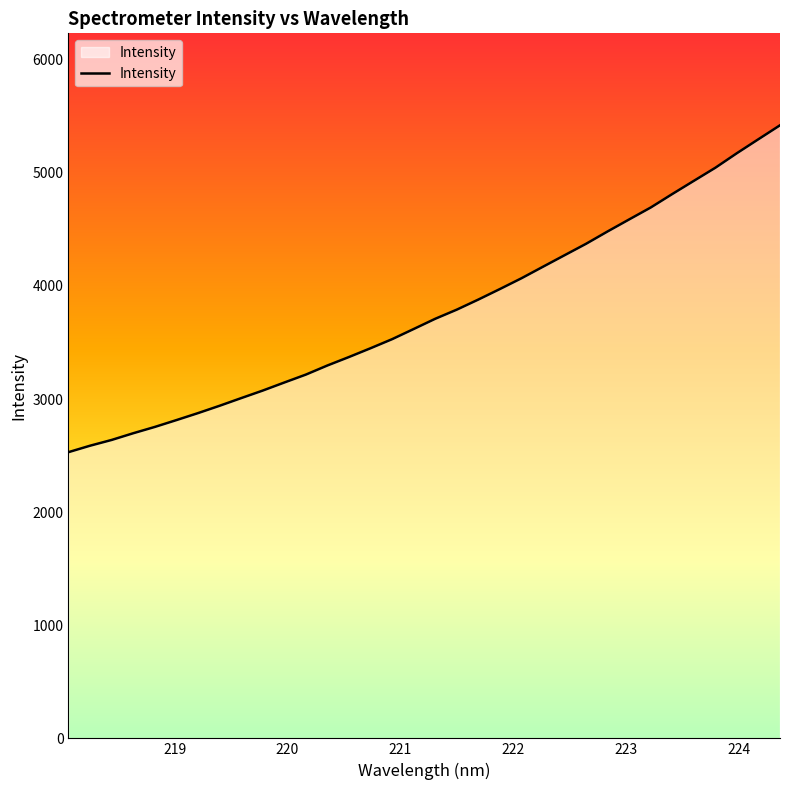

Reading left to right, transcribe all the data shown in this chart.

2530.3	2587.3	2638.3	2697.6	2753.3	2813.7	2875.4	2940.3	3008.0	3074.8	3146.0	3216.1	3296.7	3371.6	3449.2	3529.3	3619.2	3709.7	3790.5	3879.7	3972.7	4068.0	4170.1	4271.6	4373.0	4482.2	4588.4	4693.7	4812.8	4929.2	5045.2	5173.9	5297.5	5420.4